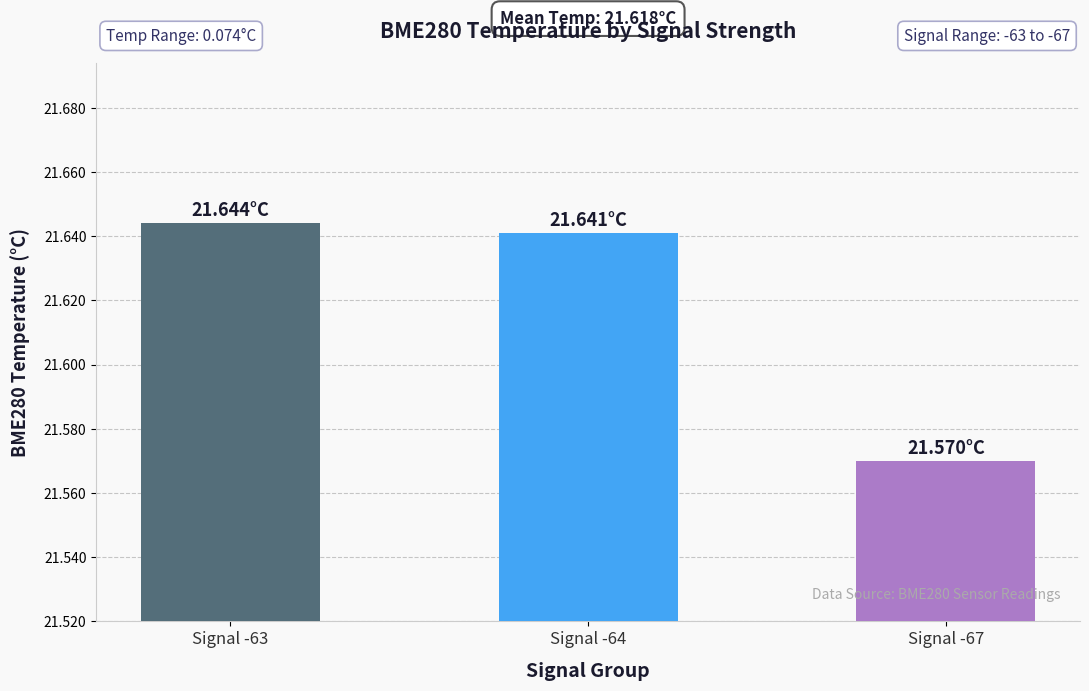

What is the difference between the maximum and minimum values?

0.1